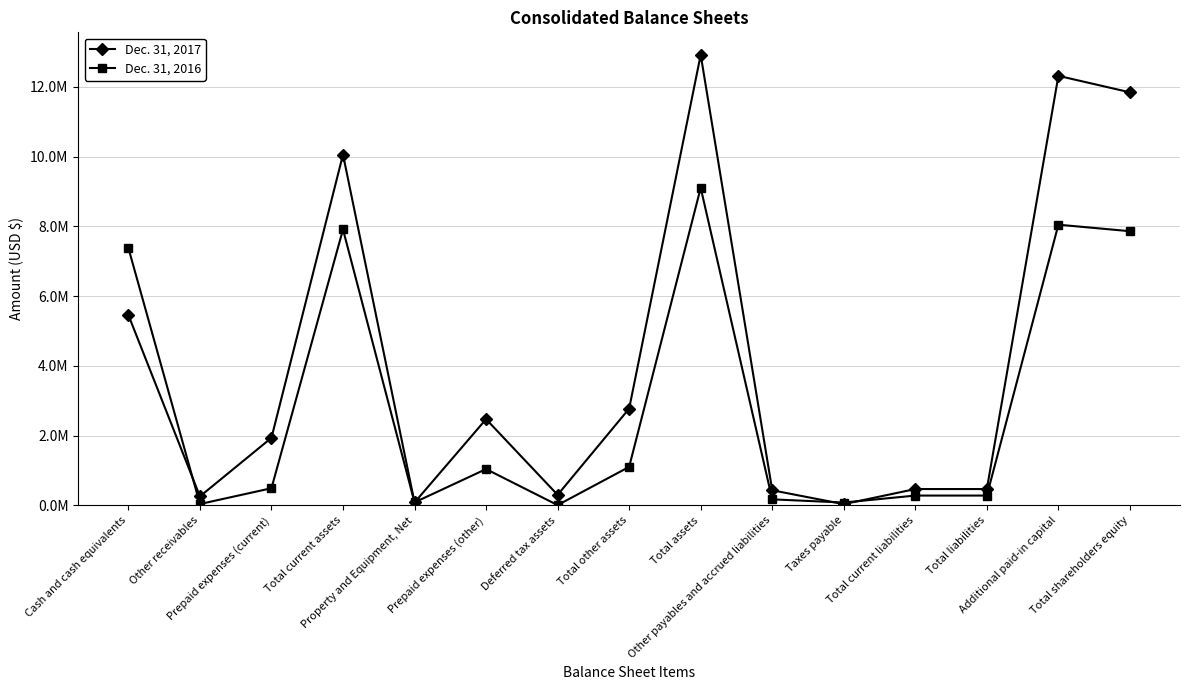

Which series ends up on top after the final intersection of Dec. 31, 2016 and Dec. 31, 2017?

Dec. 31, 2017